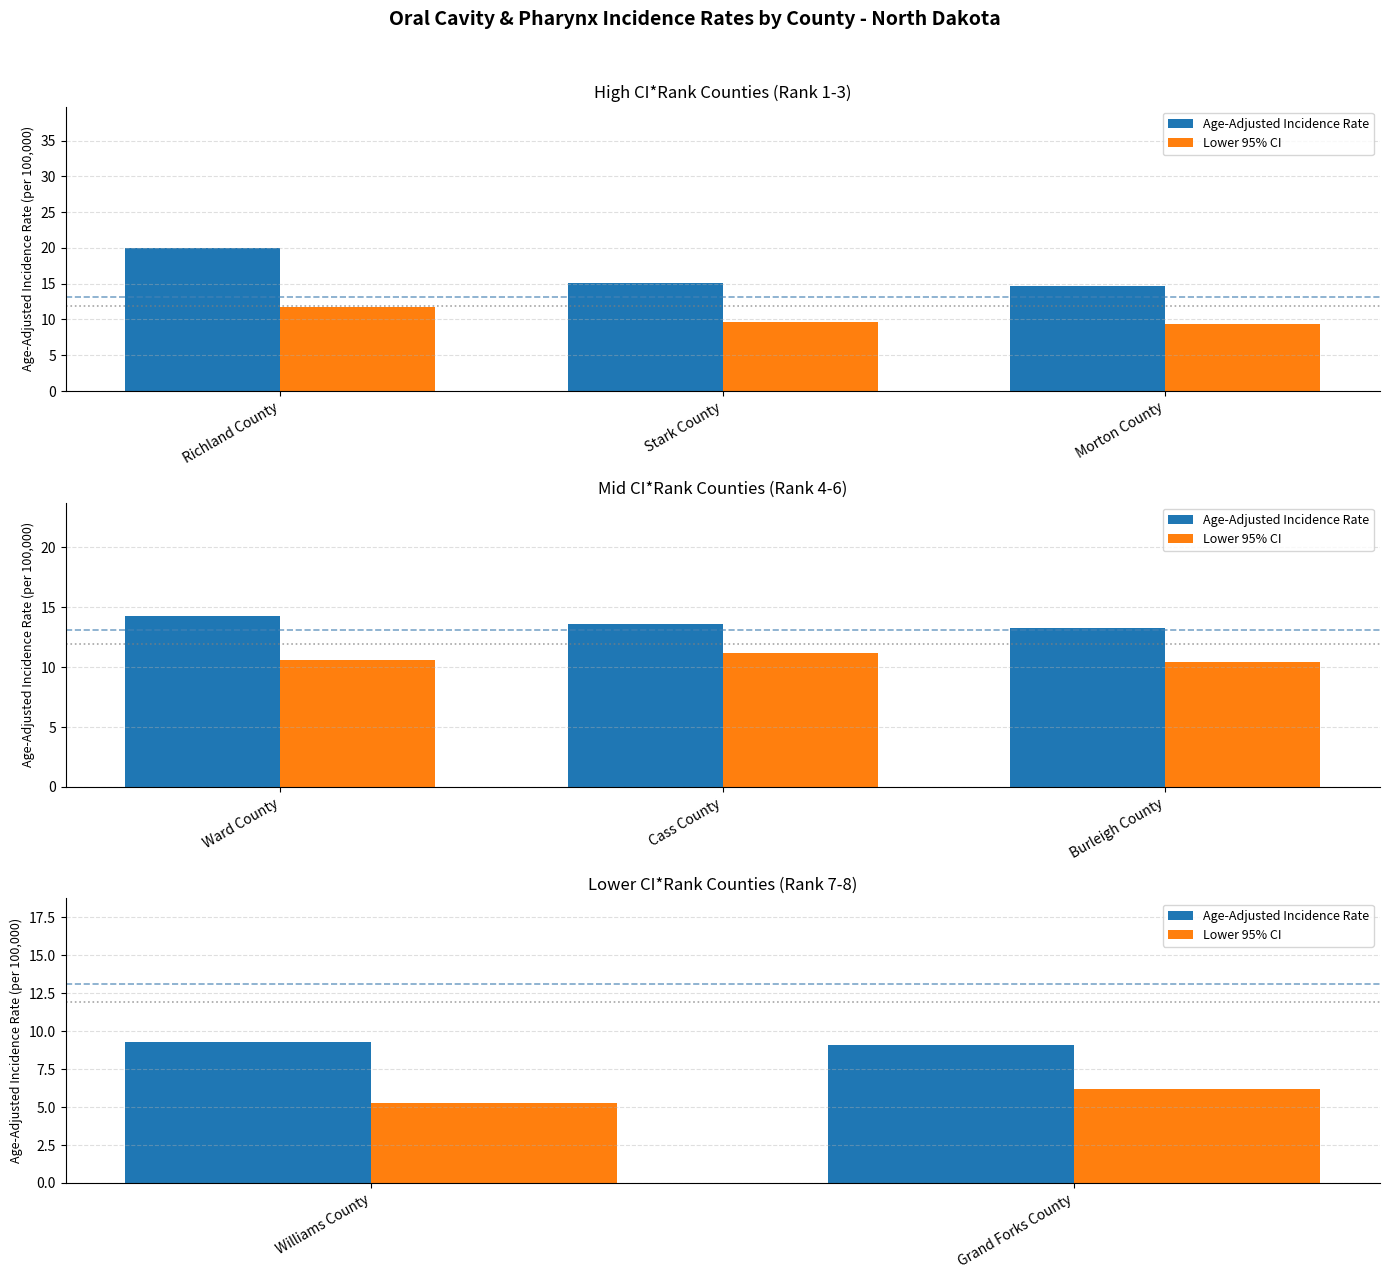

How many bars are there in each group?

2